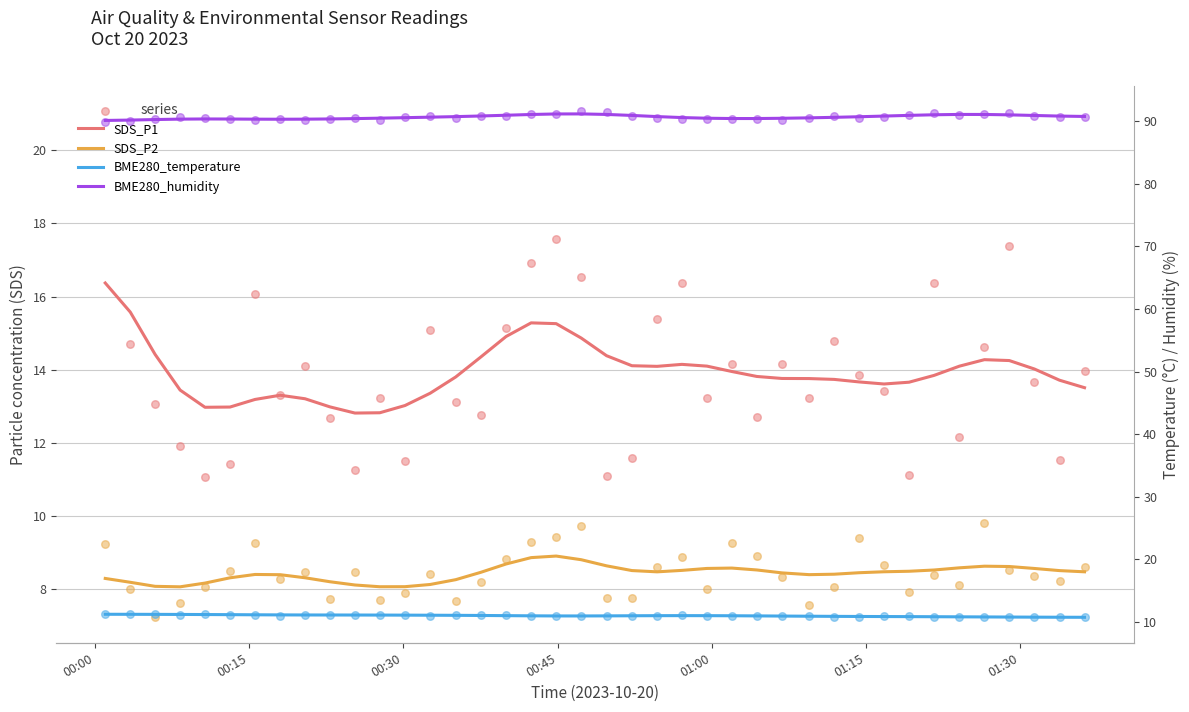

Which series has the largest total across all categories?

BME280_humidity